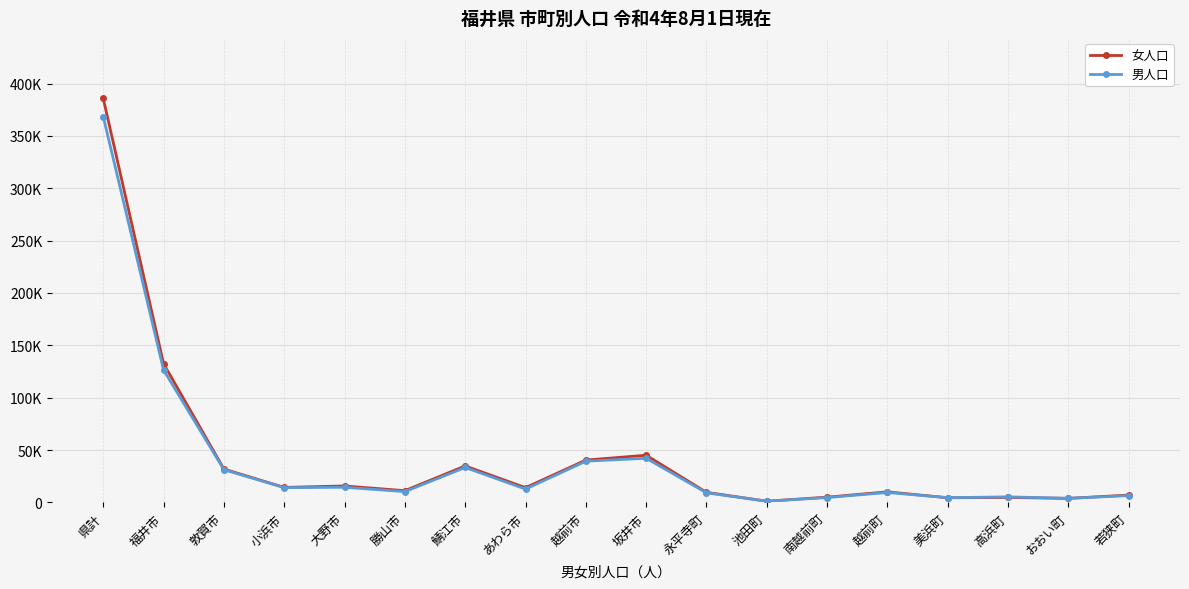

Is this an area chart (filled region under the line)?

No